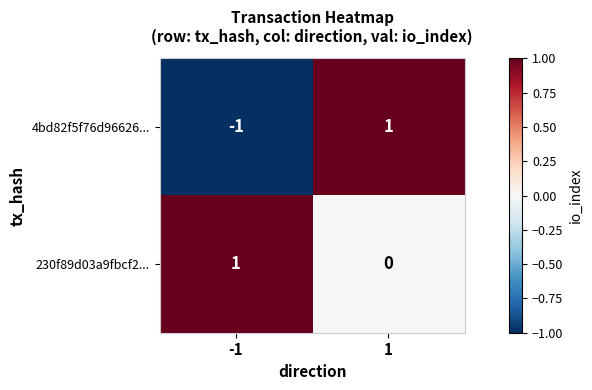

Which series changed the most between -1 and 1?

4bd82f5f76d96626...